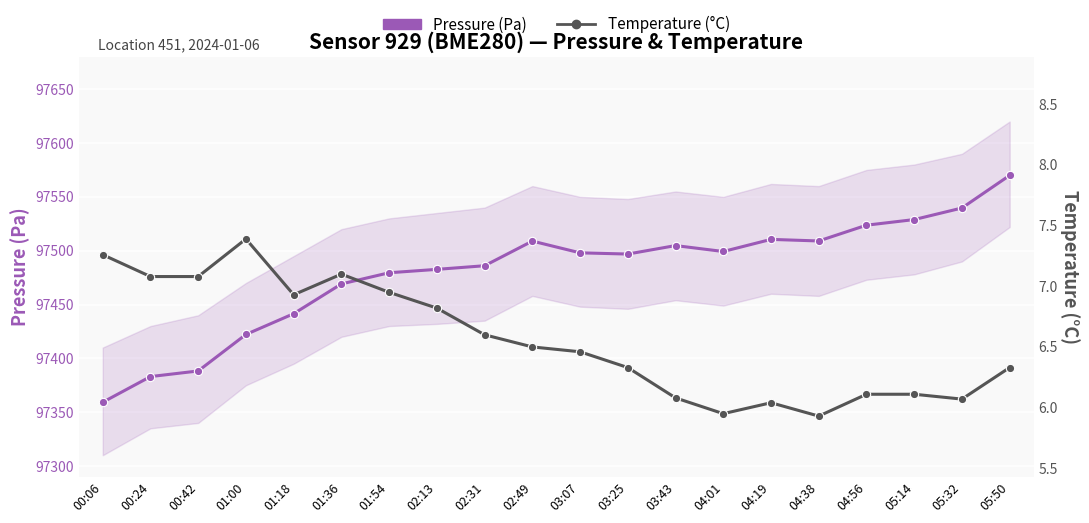

At which label does Temperature (°C) first exceed 6?

00:06